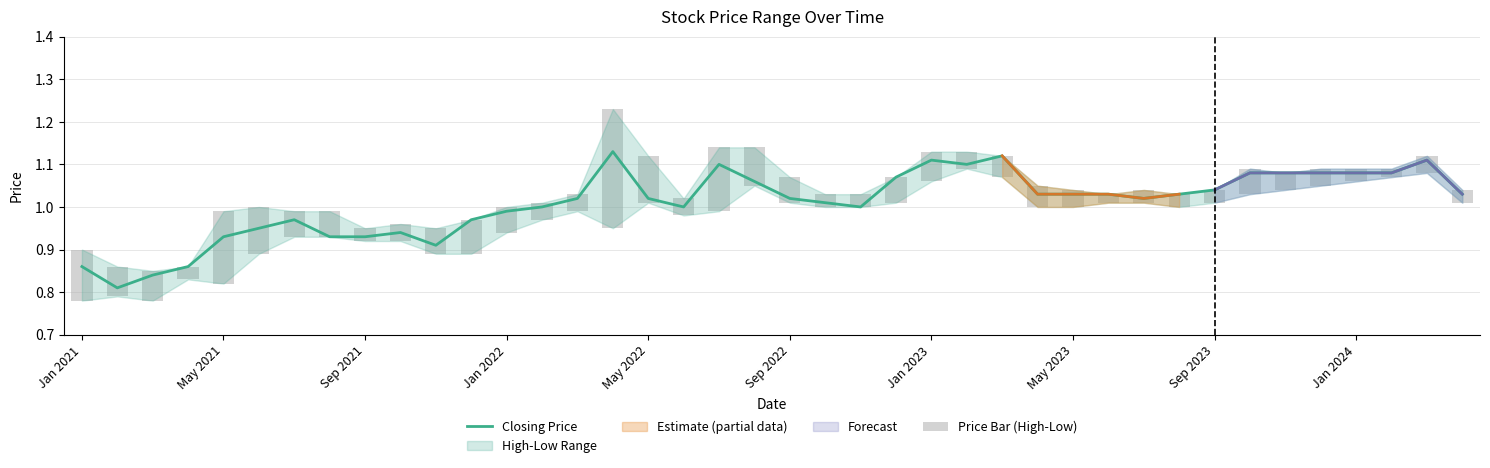

What is the total value across all series at 34?

1.1